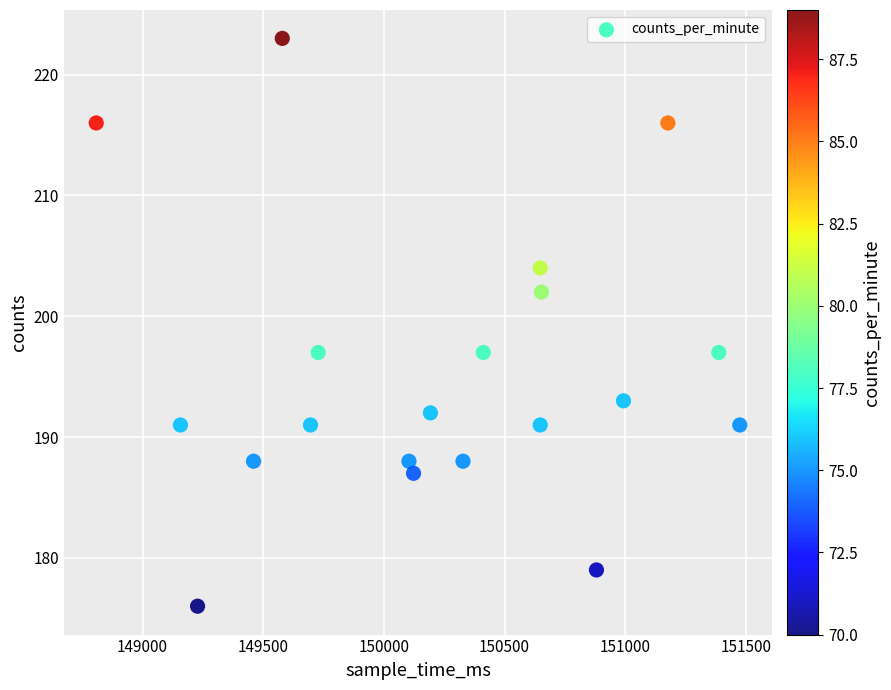

What is the range of X values (max minus min)?

2667